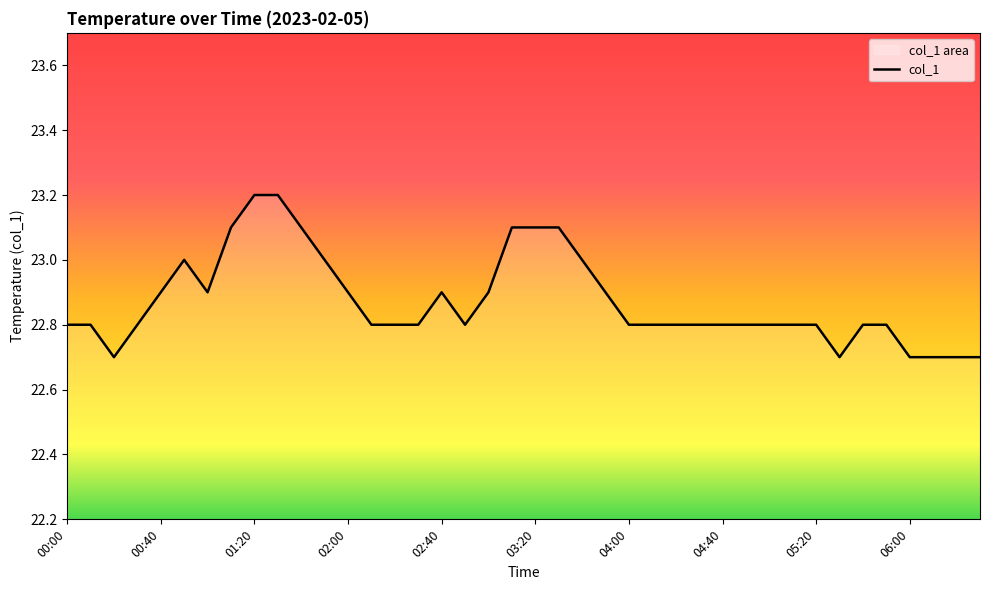

The value at 05:20 is 22.8. True or false?

True